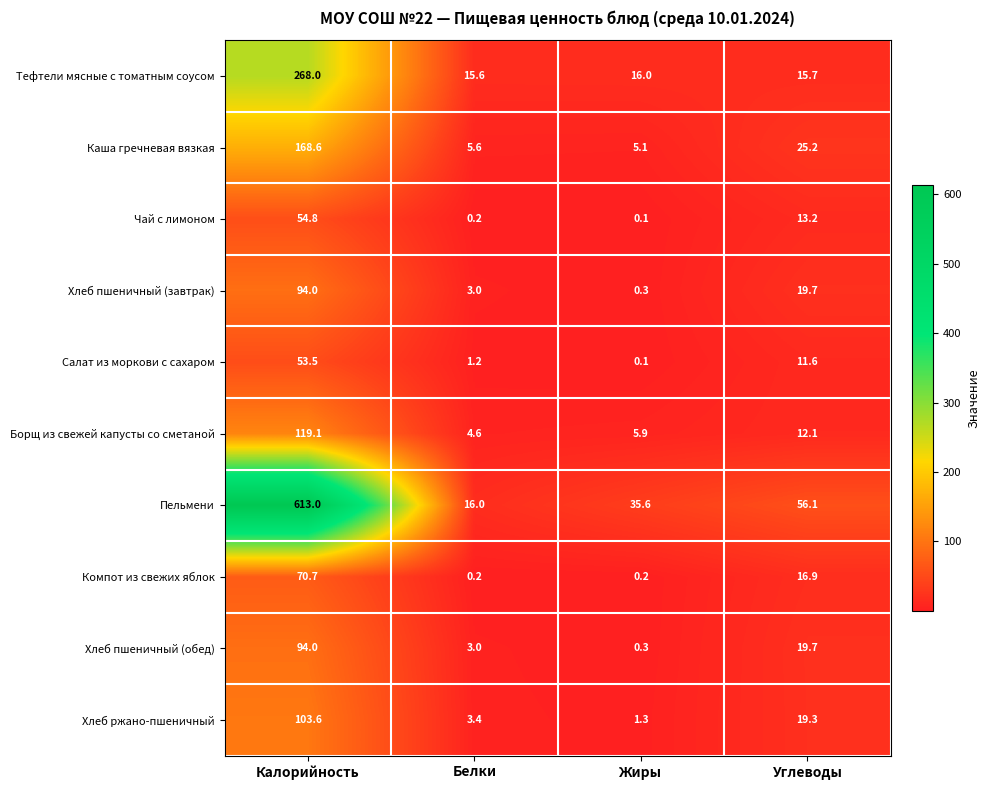

The Хлеб пшеничный (обед) series shows 94.0 at Калорийность. True or false?

True